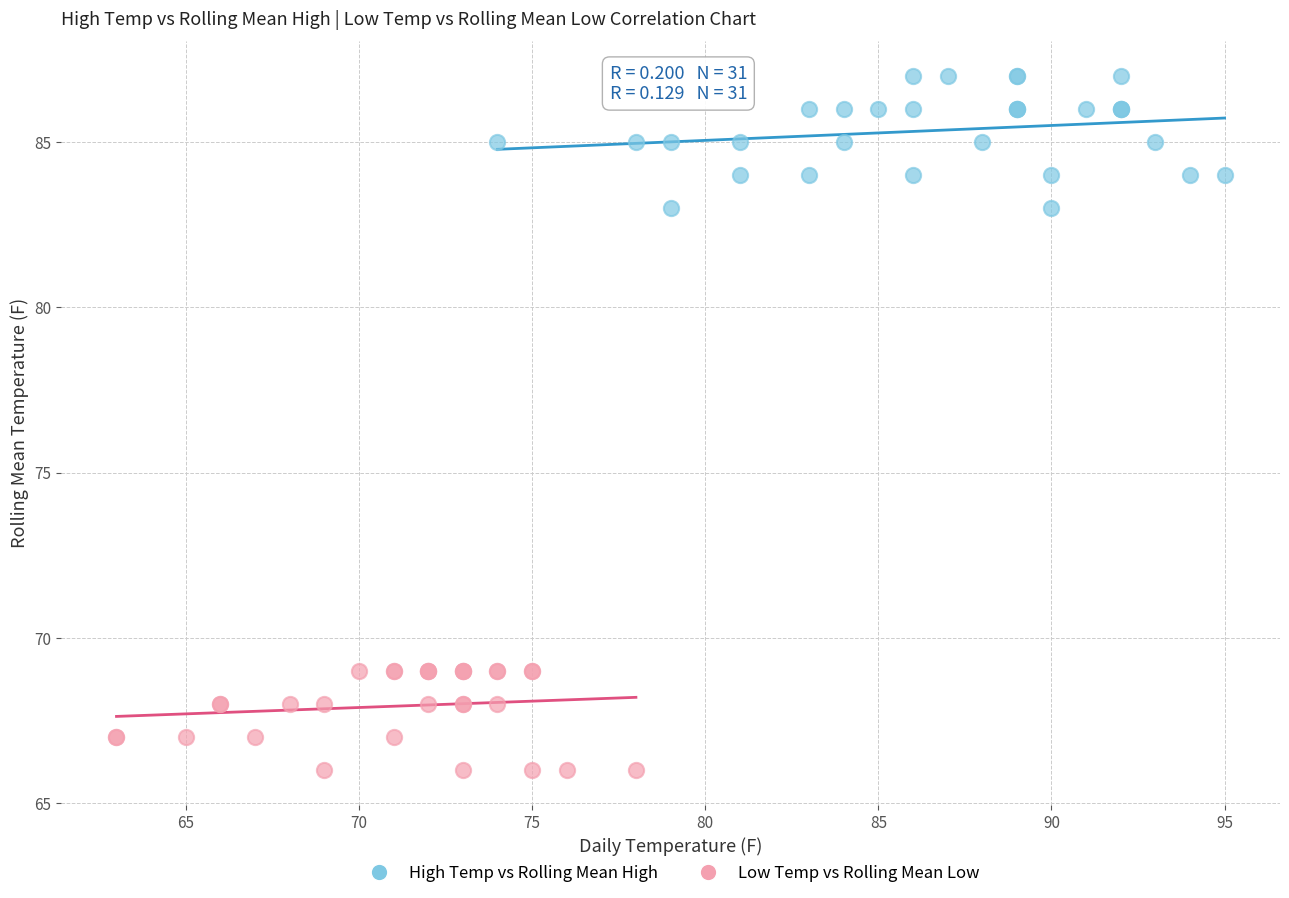

Which series has the widest spread of Y values?

High Temp vs Rolling Mean High